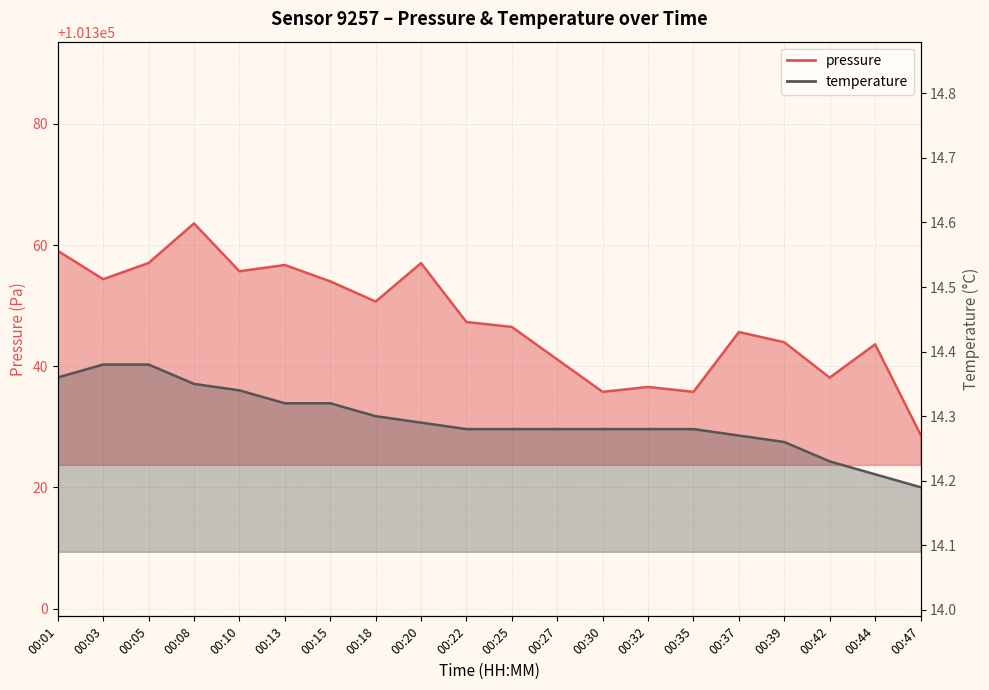

What is the sum of all pressure values?

2026951.4